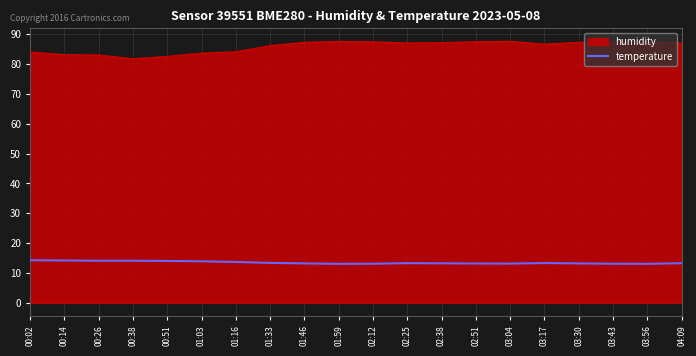

What is the spread (max minus min) of values at 04:09?

73.7